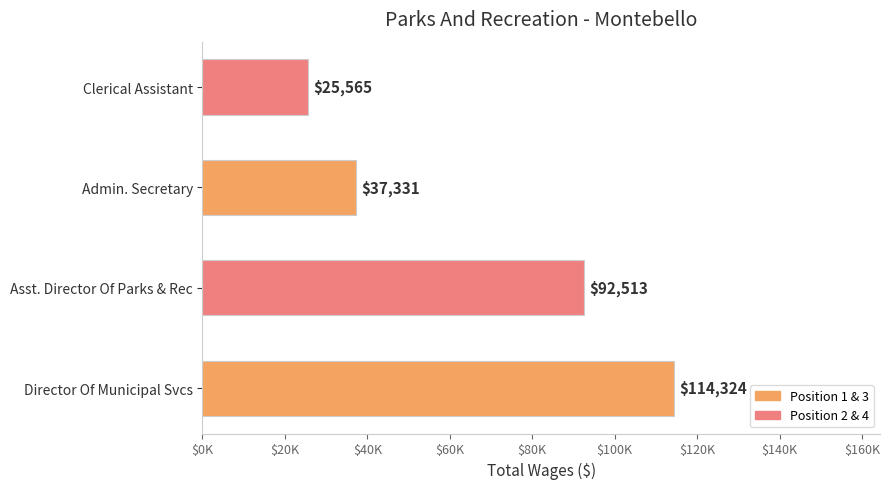

Are the bars horizontal?

Yes